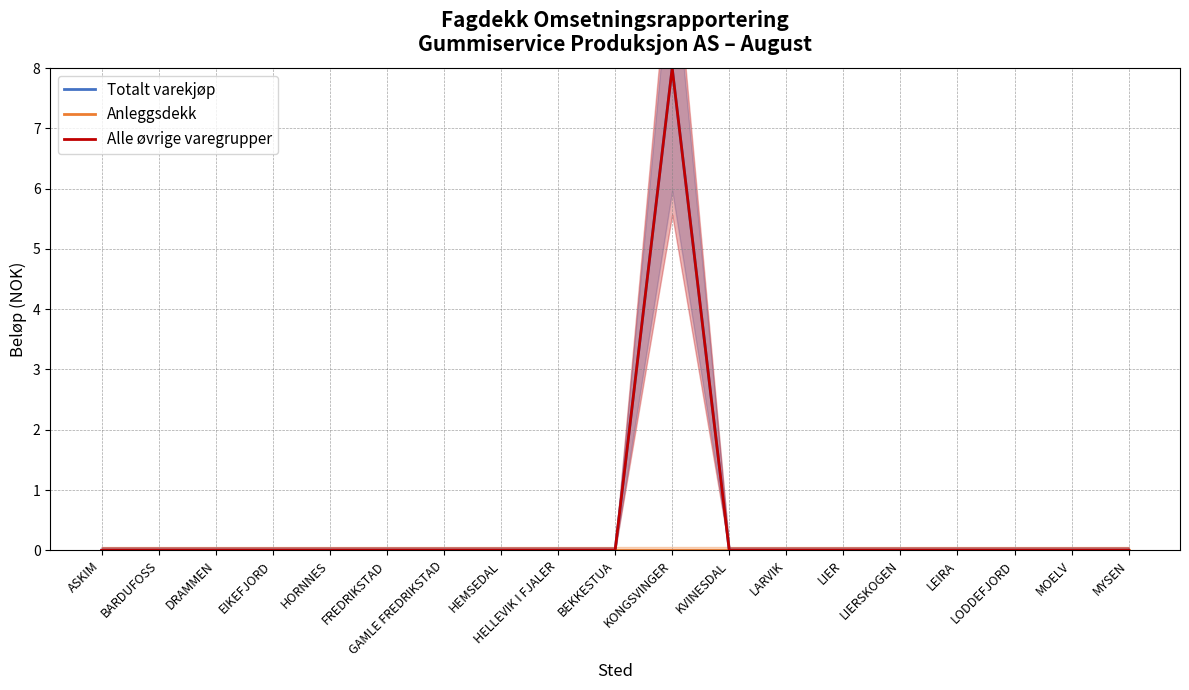

How many distinct data groups are displayed?

3